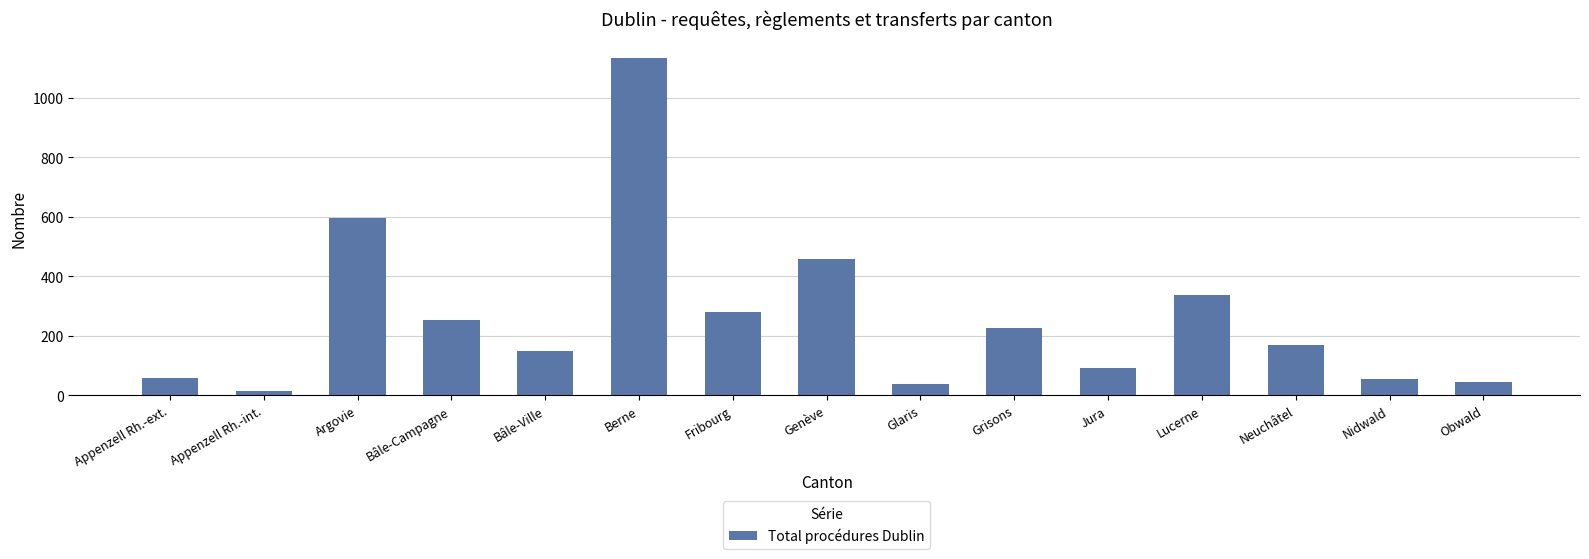

What is the label of the 3rd bar from the left?

Argovie